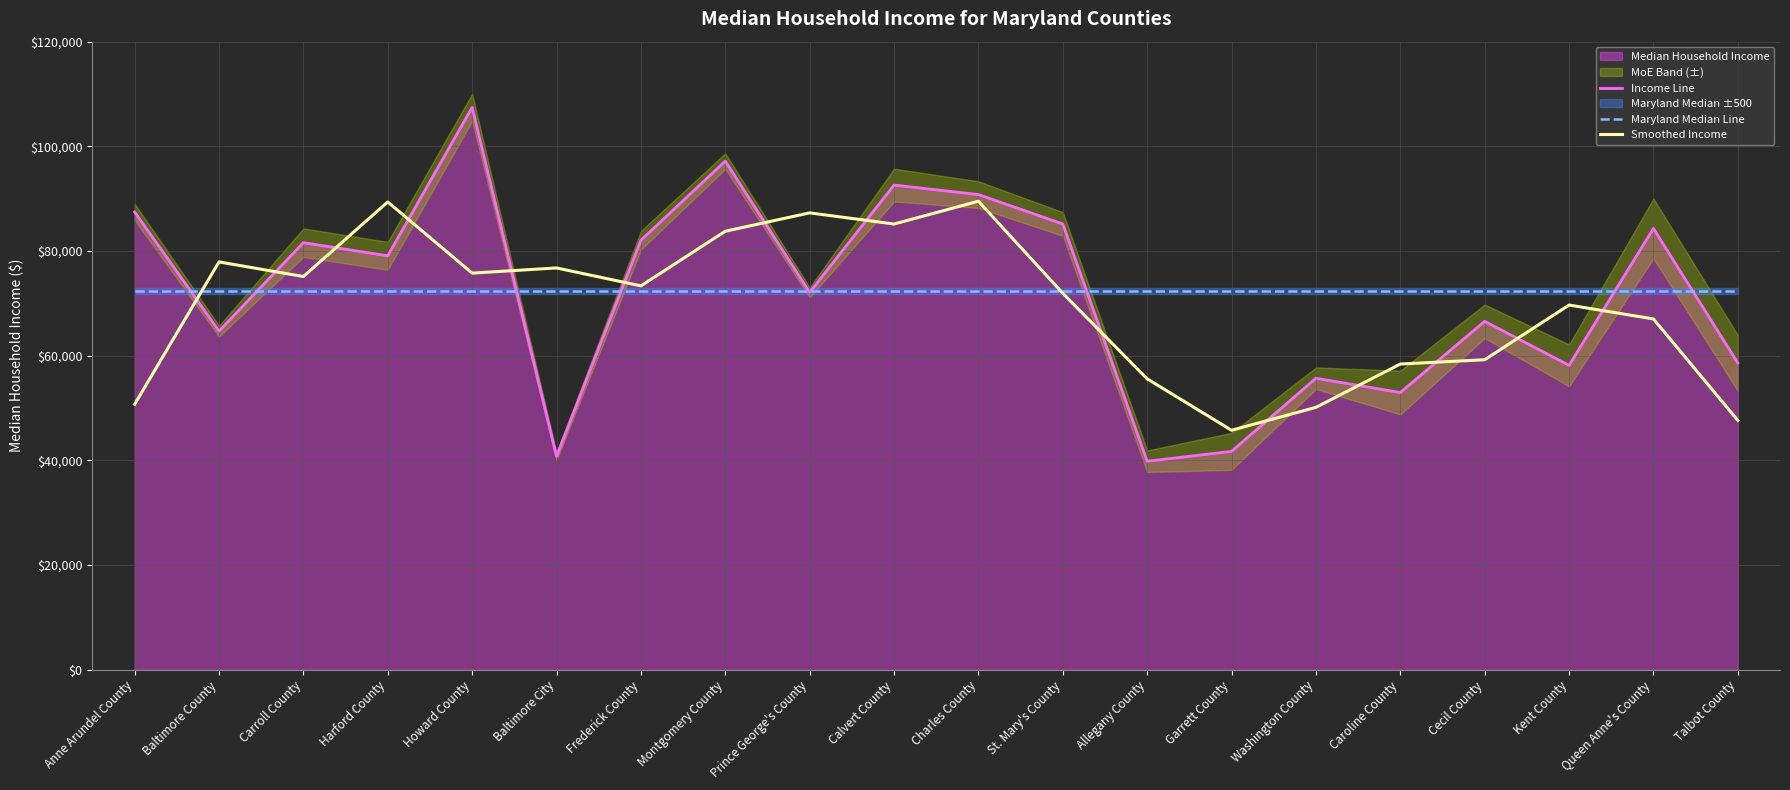

How many data points does each series have?

20